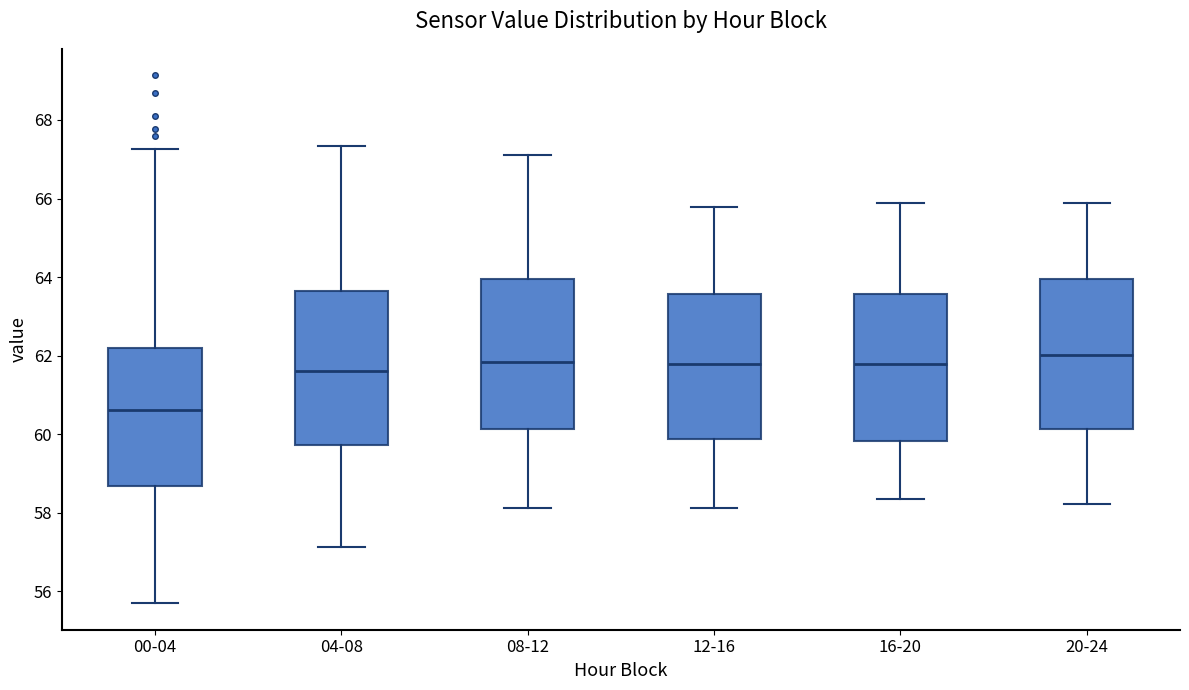

Which box's median line is the lowest?

00-04